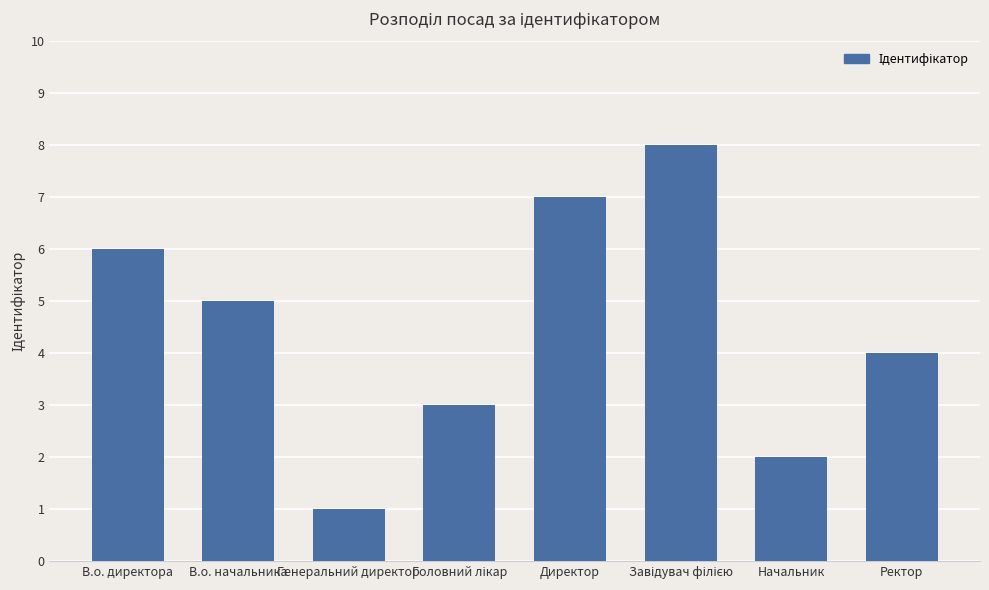

What is the difference between the maximum and minimum values?

7